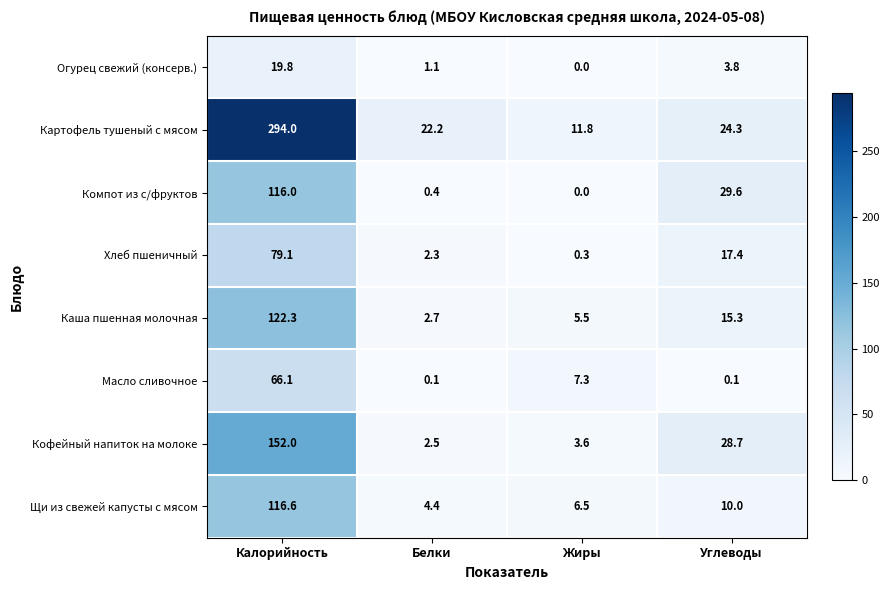

What is the sum of all Масло сливочное values?

73.6